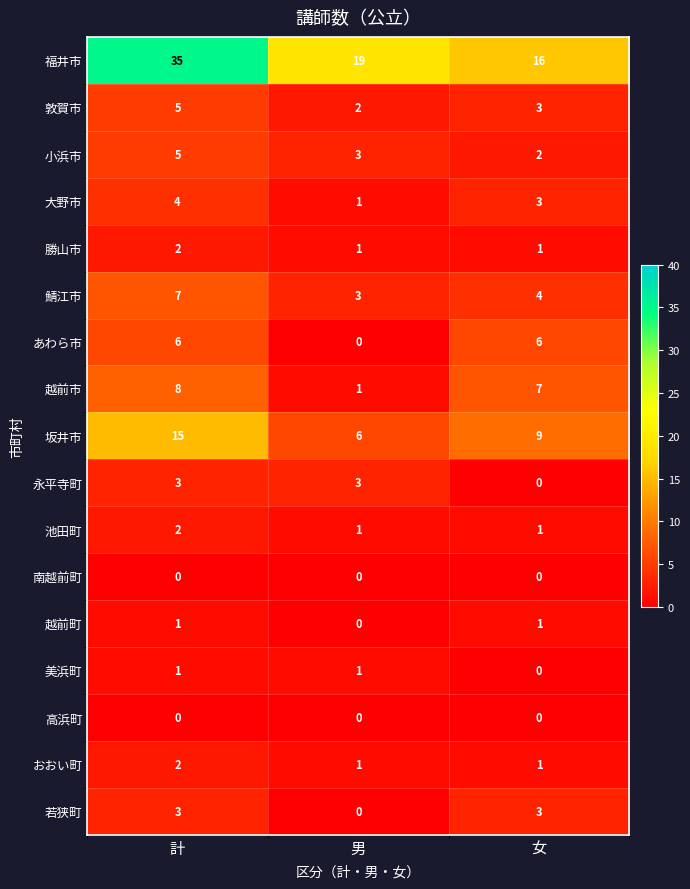

At how many categories does at least one series exceed 34?

1